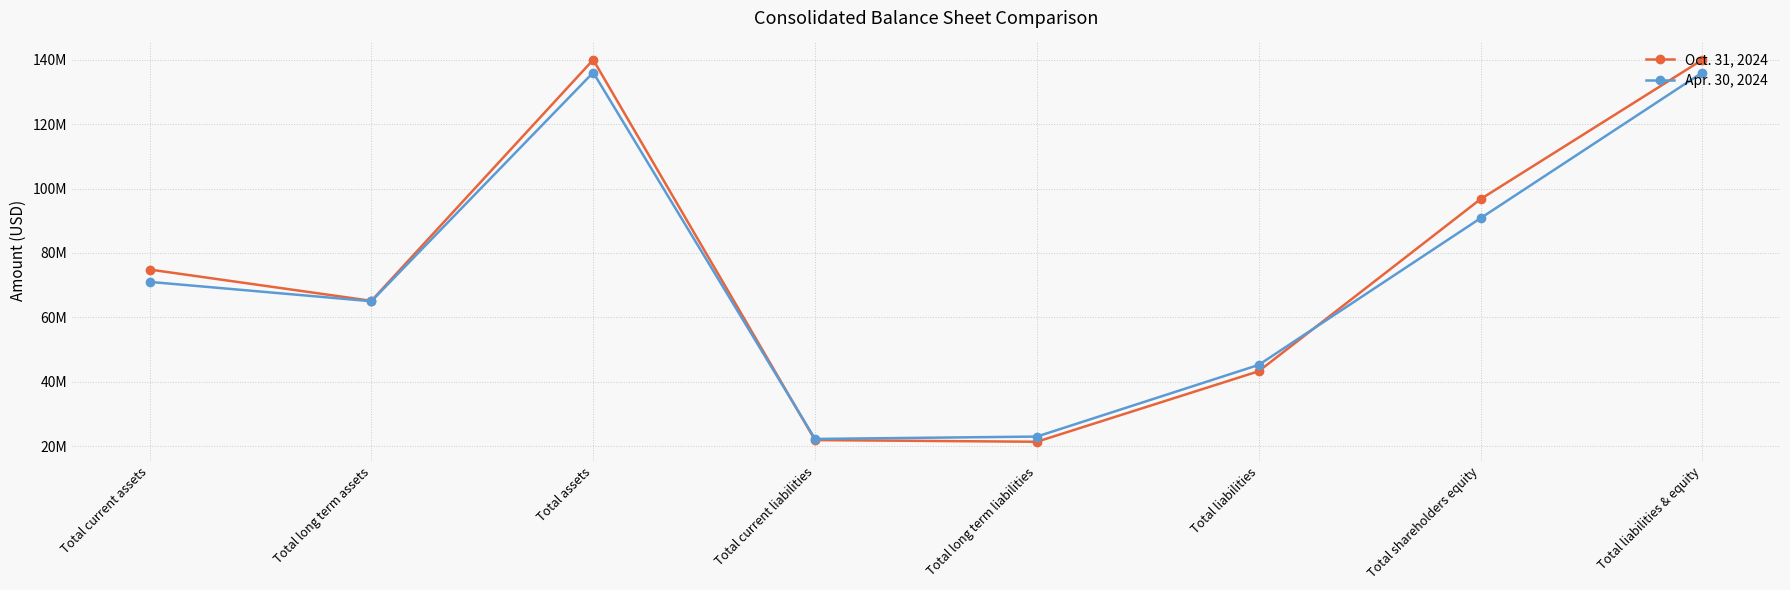

What is the maximum value shown in the chart?

139992000